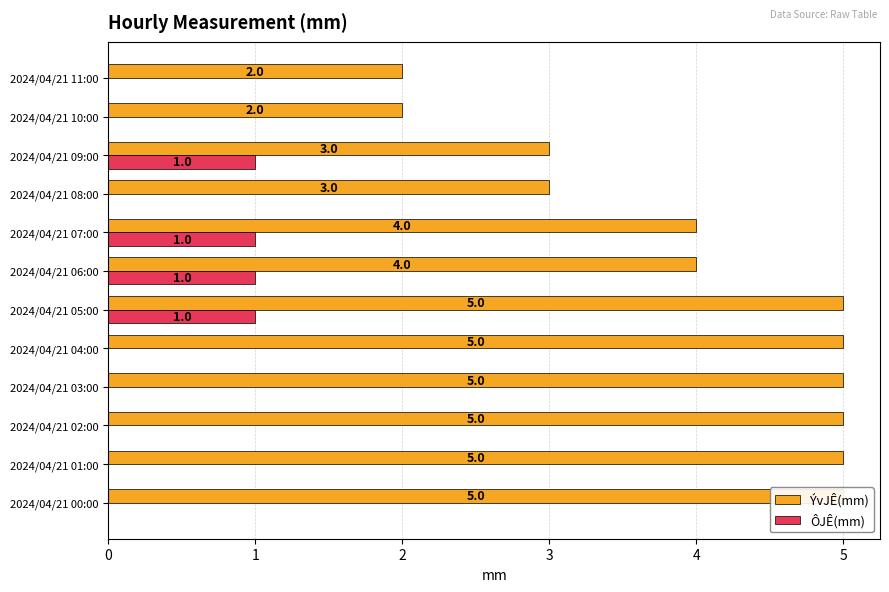

At how many categories does at least one series exceed 2?

10